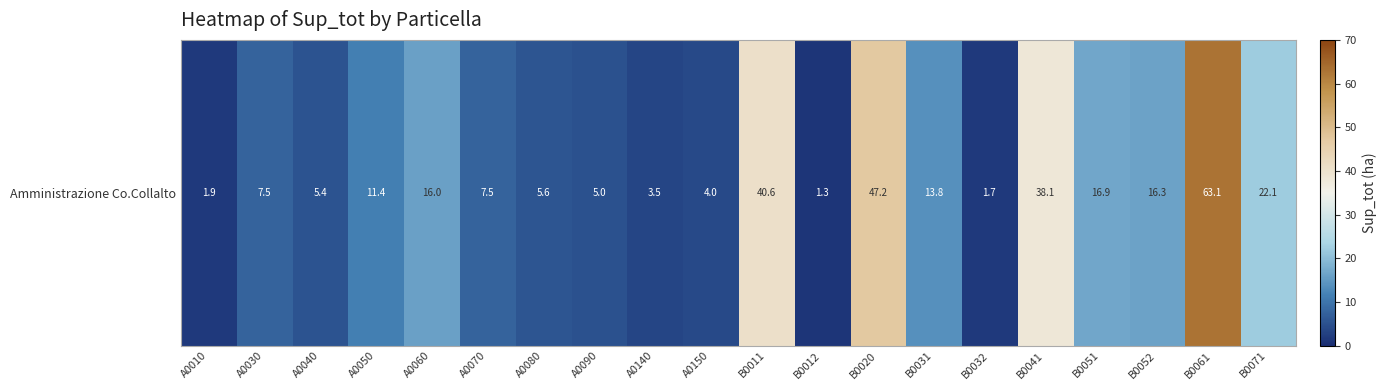

Reading left to right, transcribe all the data shown in this chart.

1.9	7.5	5.4	11.4	16.0	7.5	5.6	5.0	3.5	4.0	40.6	1.3	47.2	13.8	1.7	38.1	16.9	16.3	63.1	22.1